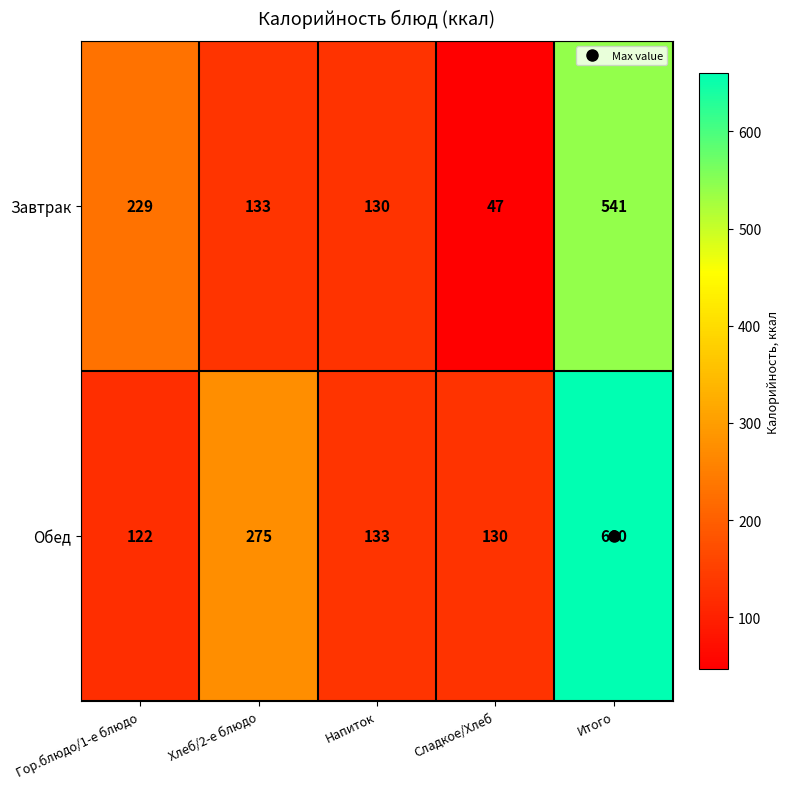

List the series in order of their peak value, lowest first.

Завтрак, Обед